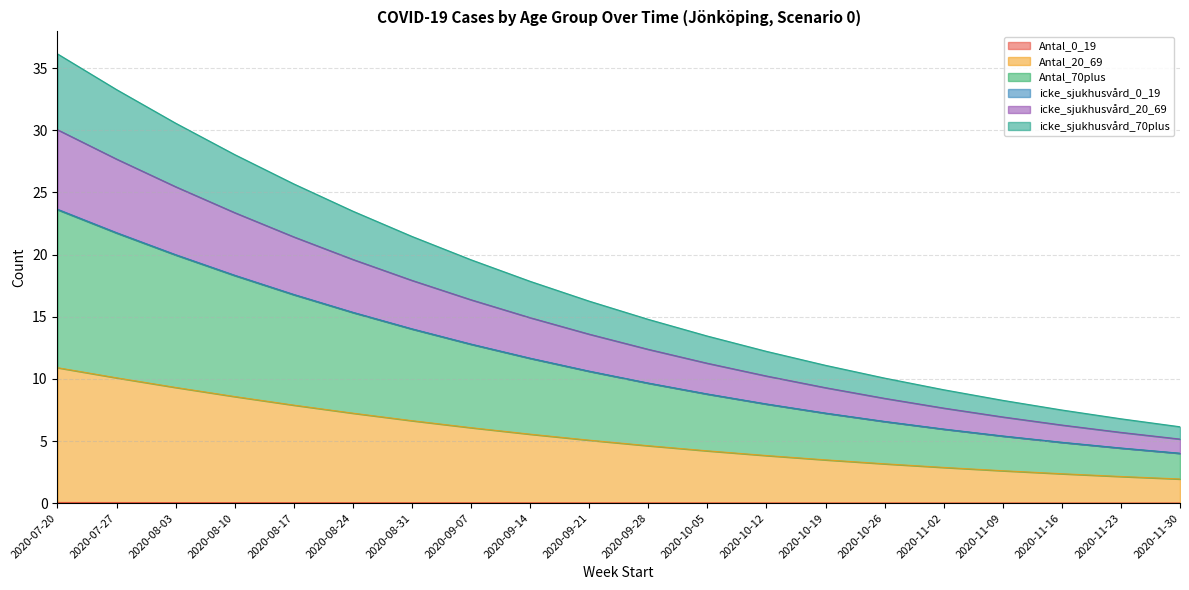

True or false: Antal_70plus and icke_sjukhusvård_70plus cross at least once.

False